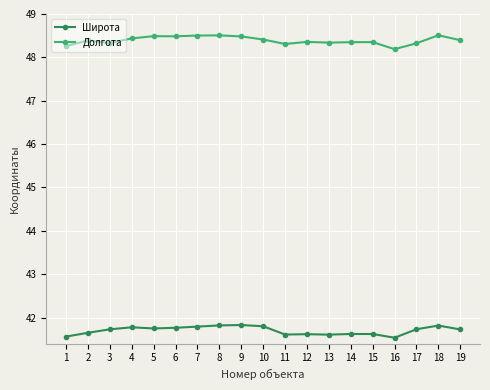

What is the spread (max minus min) of values at 2?

6.7